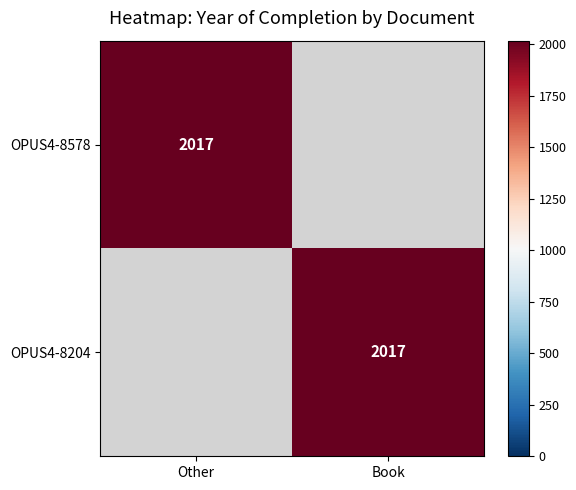

Reading left to right, transcribe all the data shown in this chart.

OPUS4-8578: 2017	0
OPUS4-8204: 0	2017